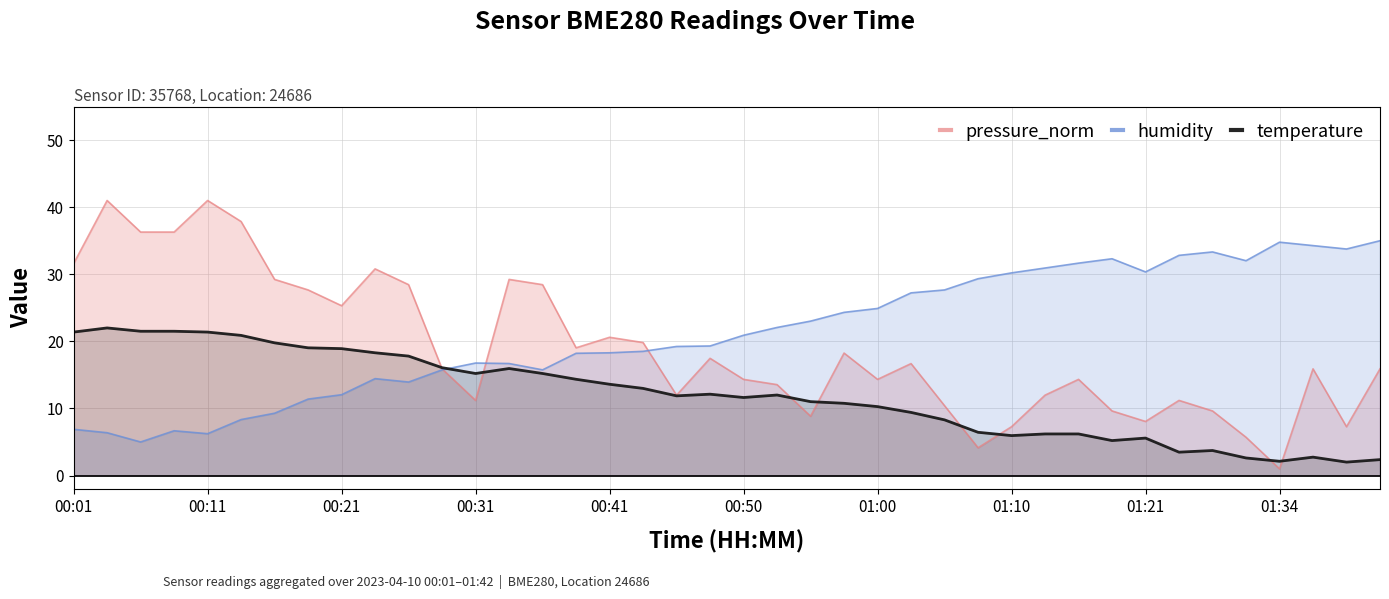

How many data points in humidity are above 20?

20